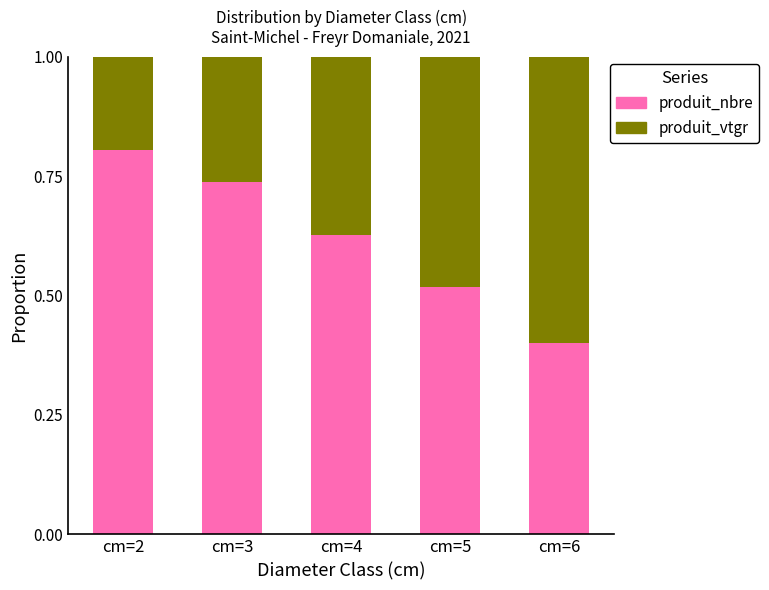

What is the sum of the produit_nbre values at cm=3 and cm=2?

1.5